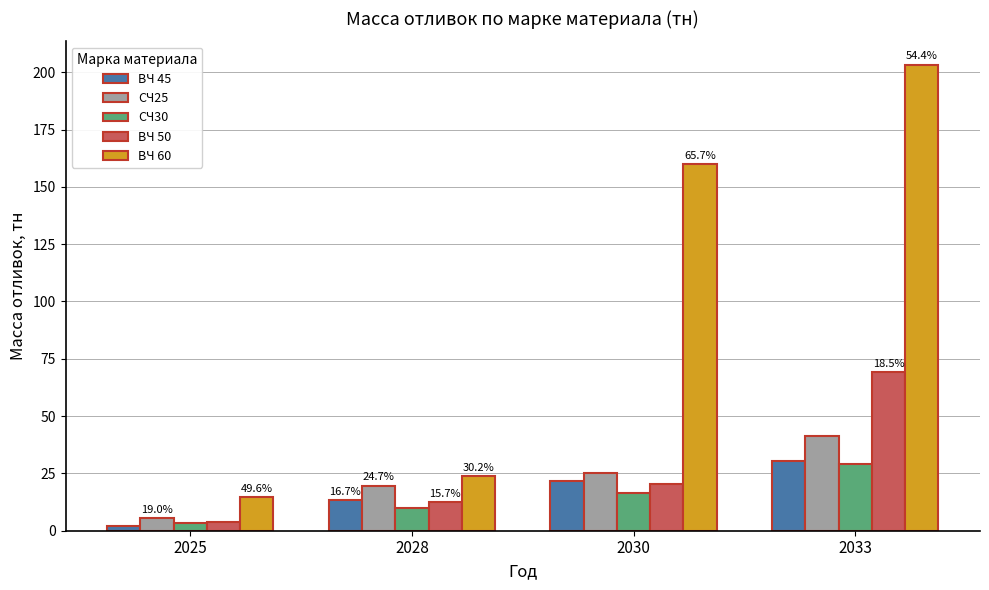

At how many categories does at least one series exceed 107?

2